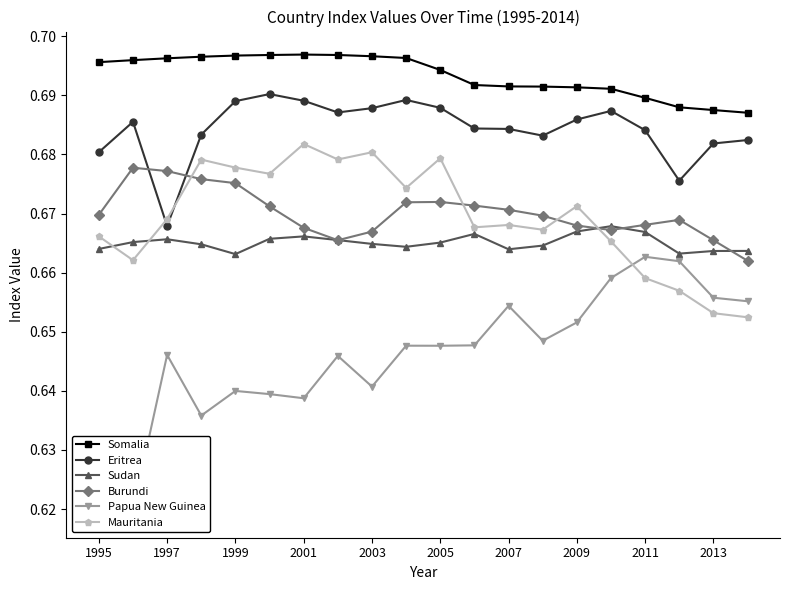

At which label is Eritrea closest to 0?

1997